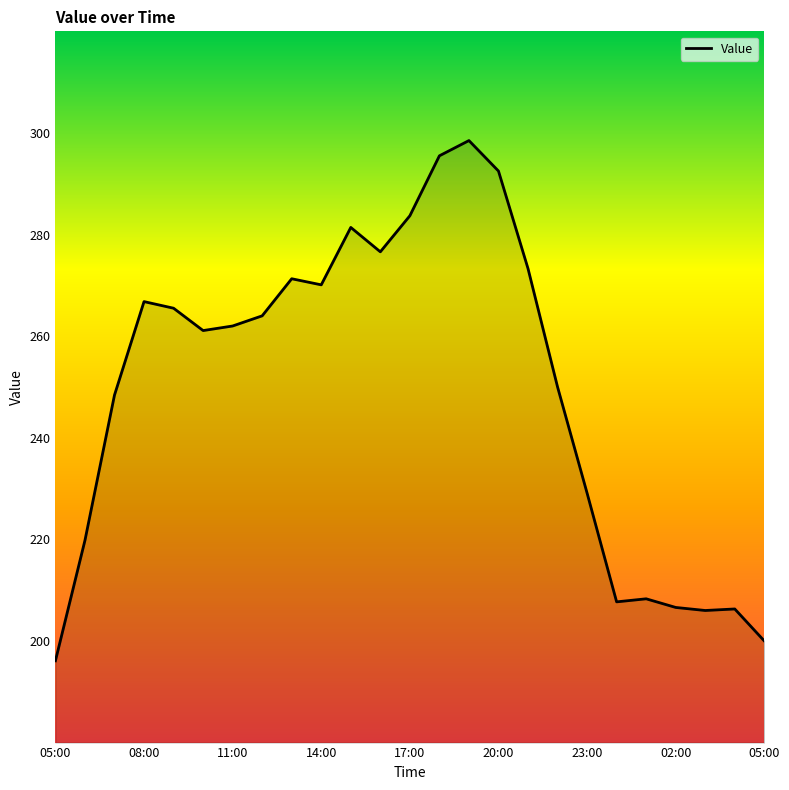

Does the chart display data point markers on the line(s)?

No